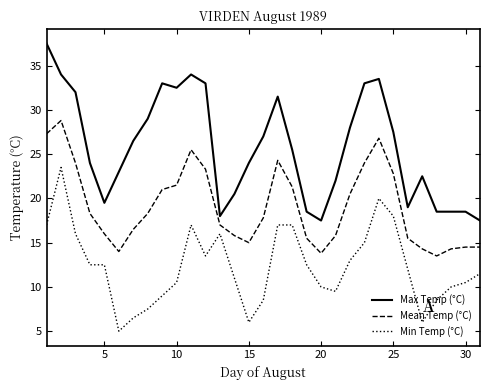

Rank the series by their maximum value, from lowest to highest.

Min Temp (°C), Mean Temp (°C), Max Temp (°C)